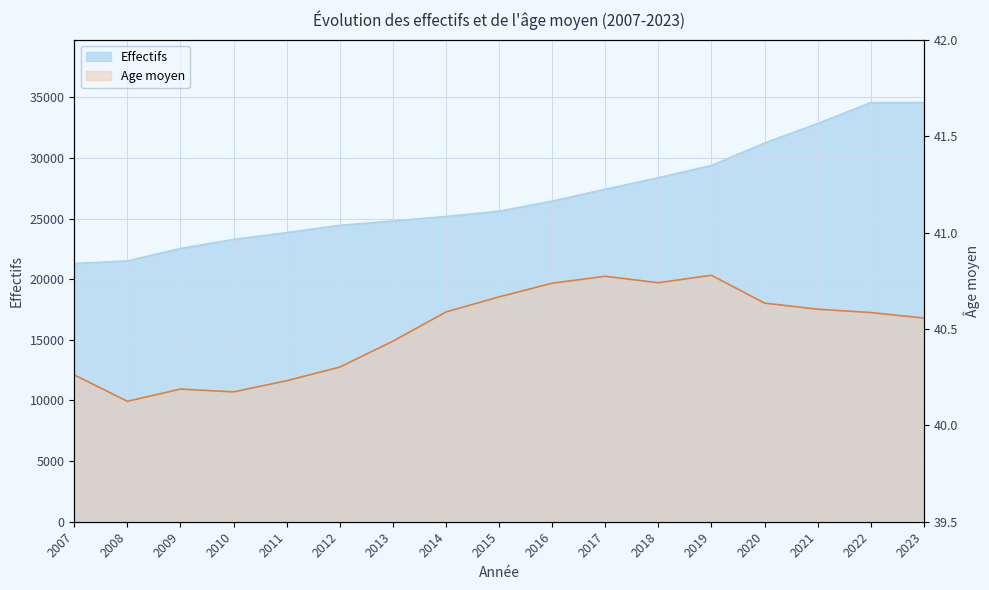

At 2023, list the series in order from smallest to largest.

Age moyen, Effectifs